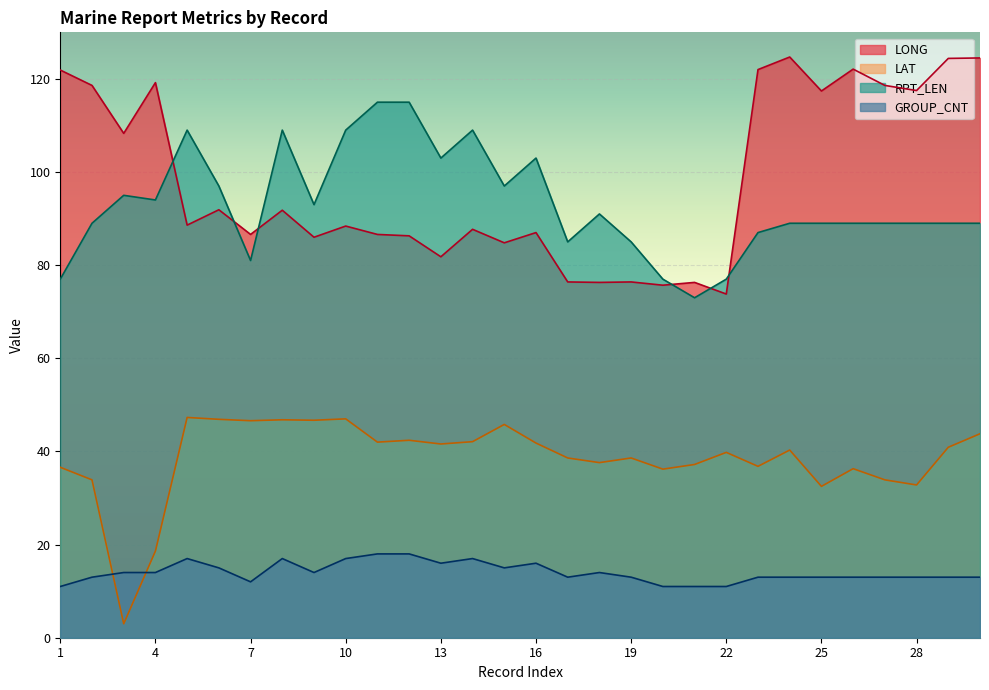

Where is the first local minimum for LAT?

3